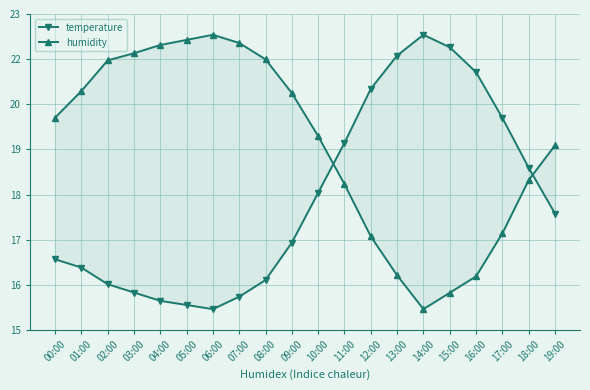

After their last crossing, which series has the higher values: humidity or temperature?

humidity